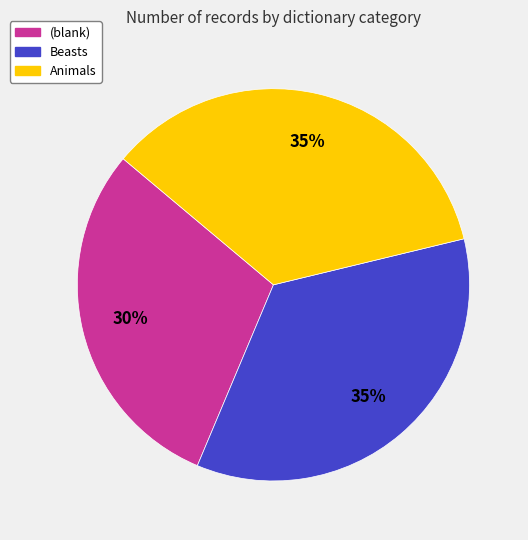

Do (blank) and Animals together represent more than half of the pie?

Yes